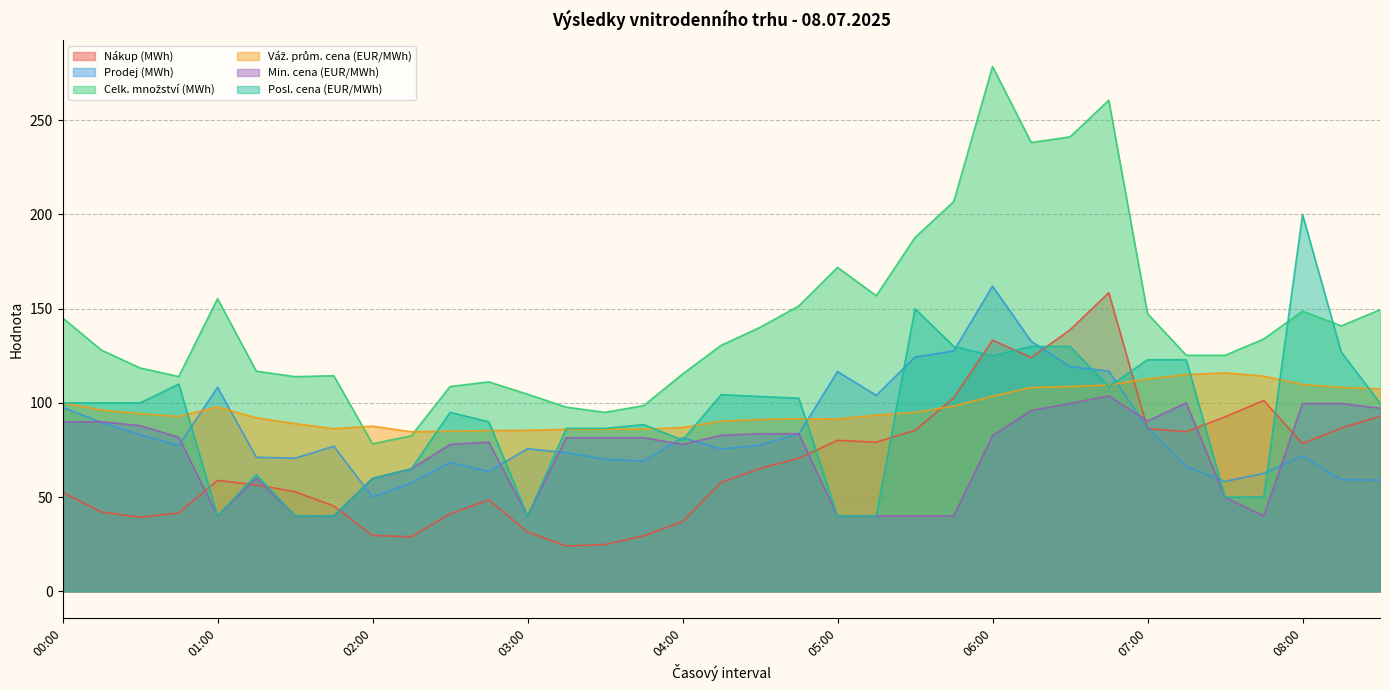

What is the spread (max minus min) of values at 01:15?

60.3